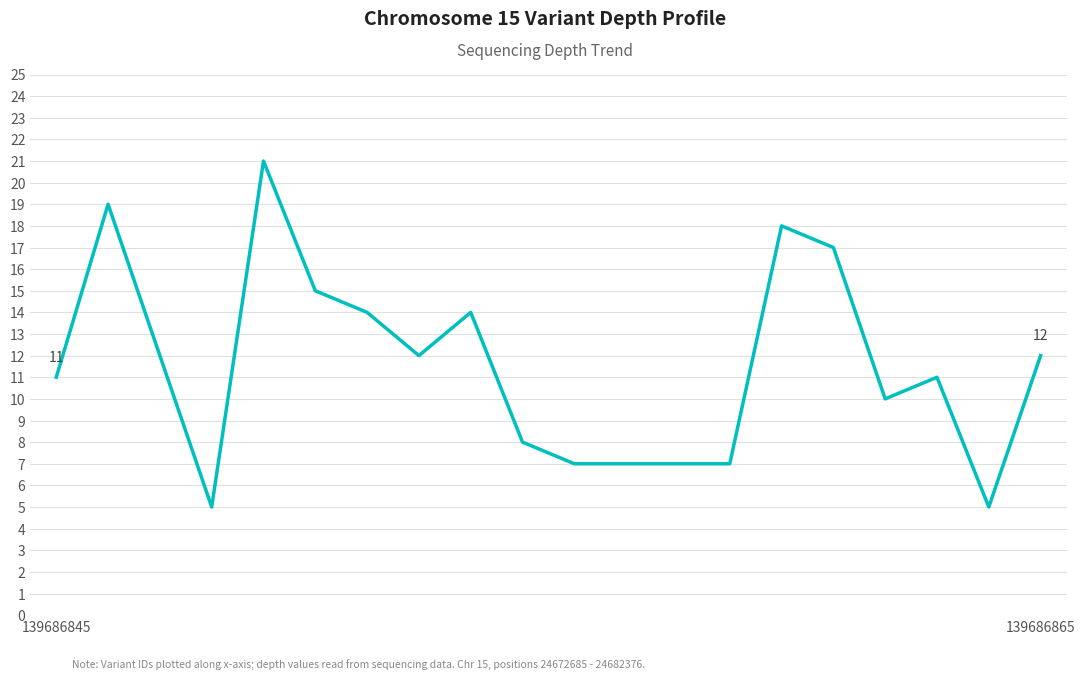

What is the difference between the maximum and minimum values?

16